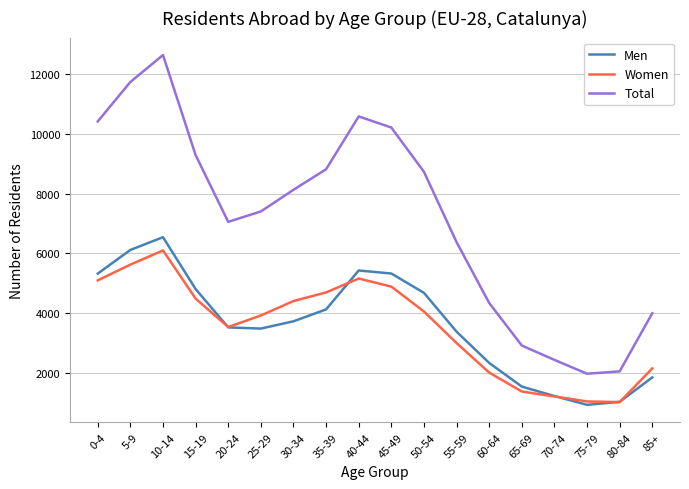

True or false: Men and Total intersect in this chart.

False